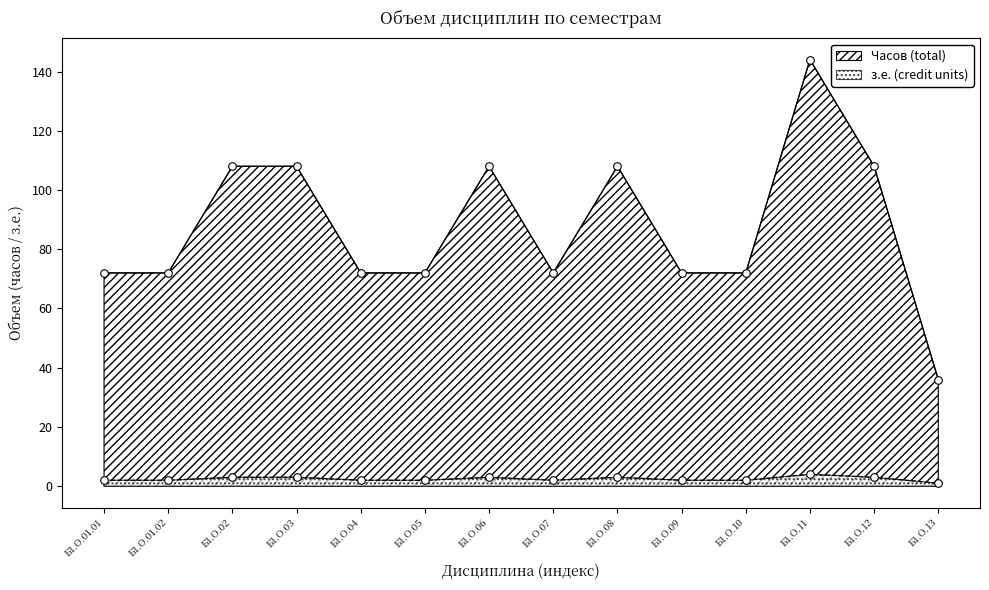

At how many categories does at least one series exceed 109?

1